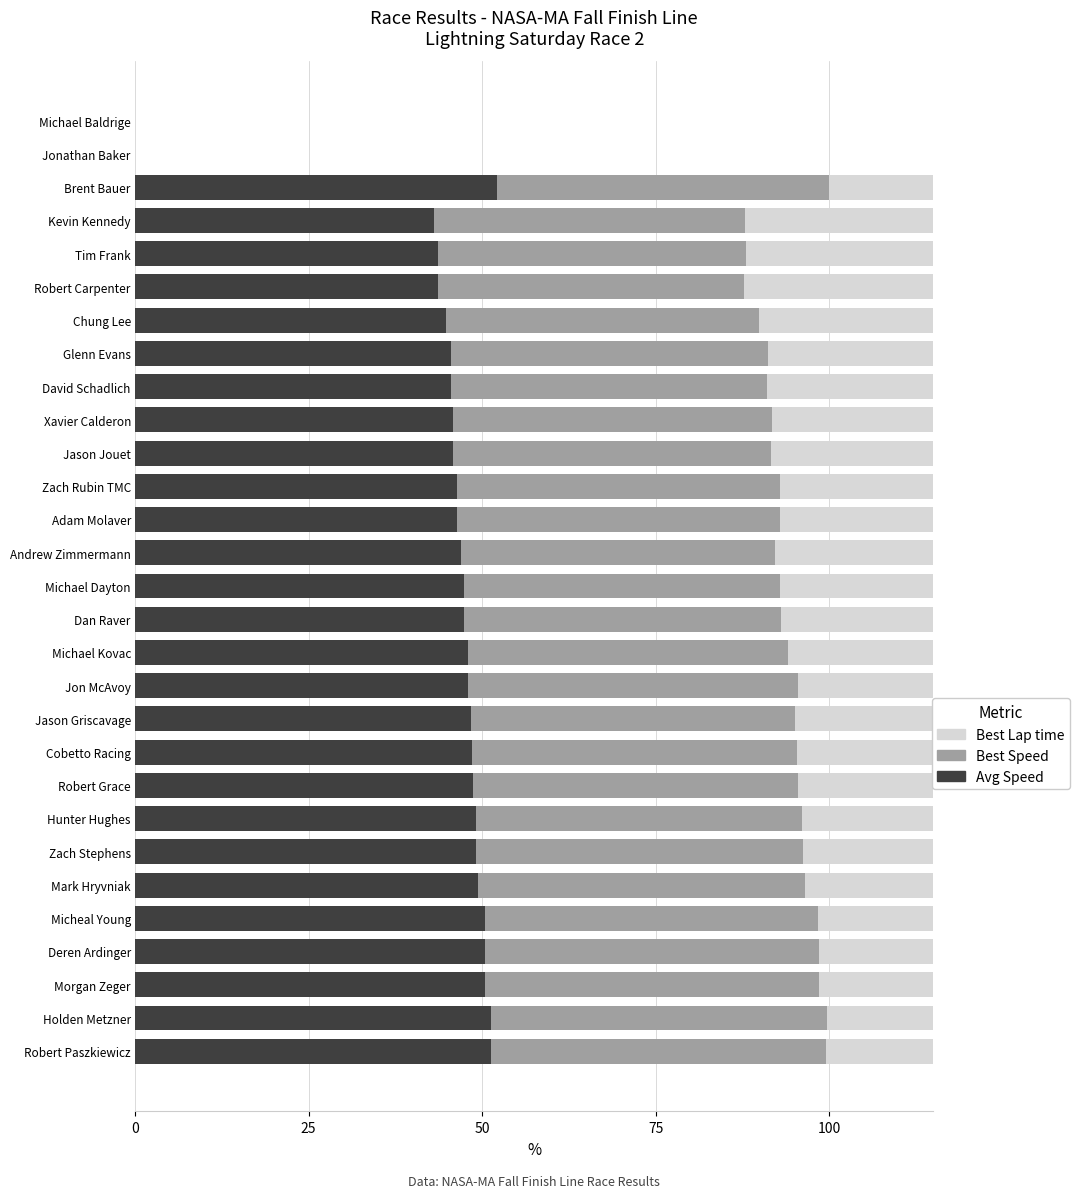

What is the difference between the Best Speed values at Kevin Kennedy and Zach Stephens?

2.4